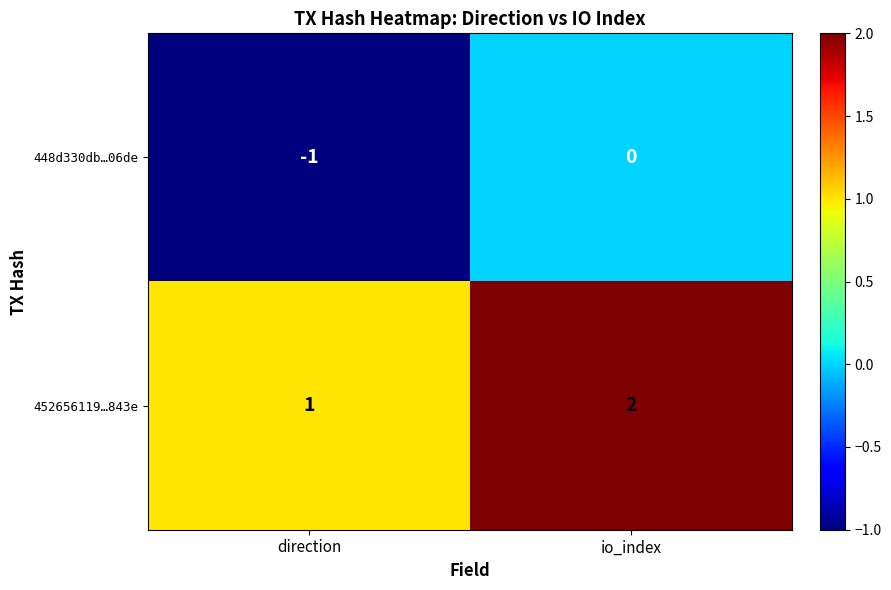

Count the number of data series in this chart.

2